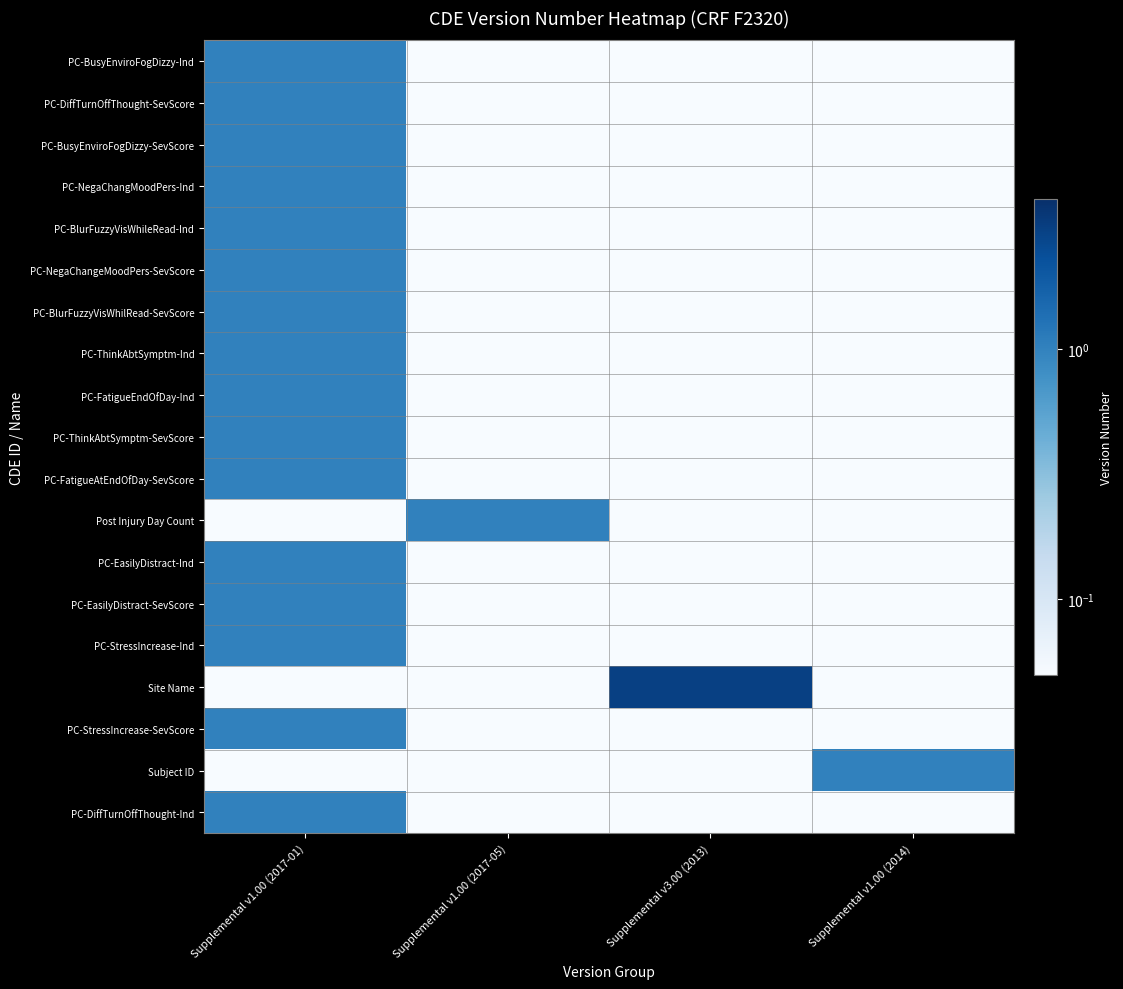

Between Supplemental v1.00 (2017-01) and Supplemental v3.00 (2013), which series saw the biggest shift?

Site Name